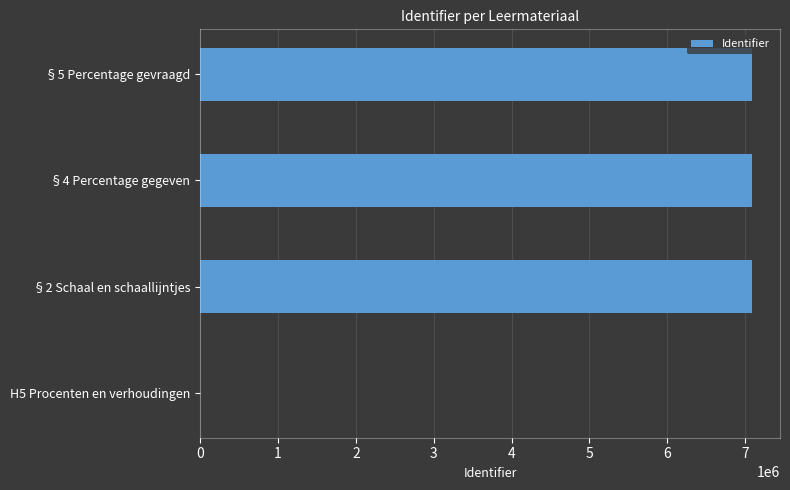

How many values are above zero?

3